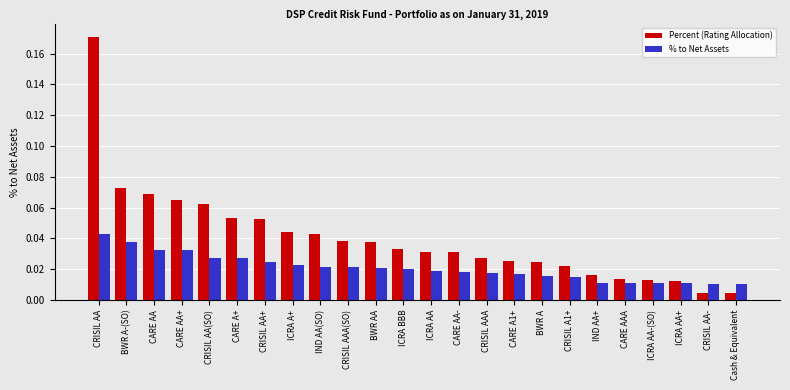

How many categories are shown in the chart?

24